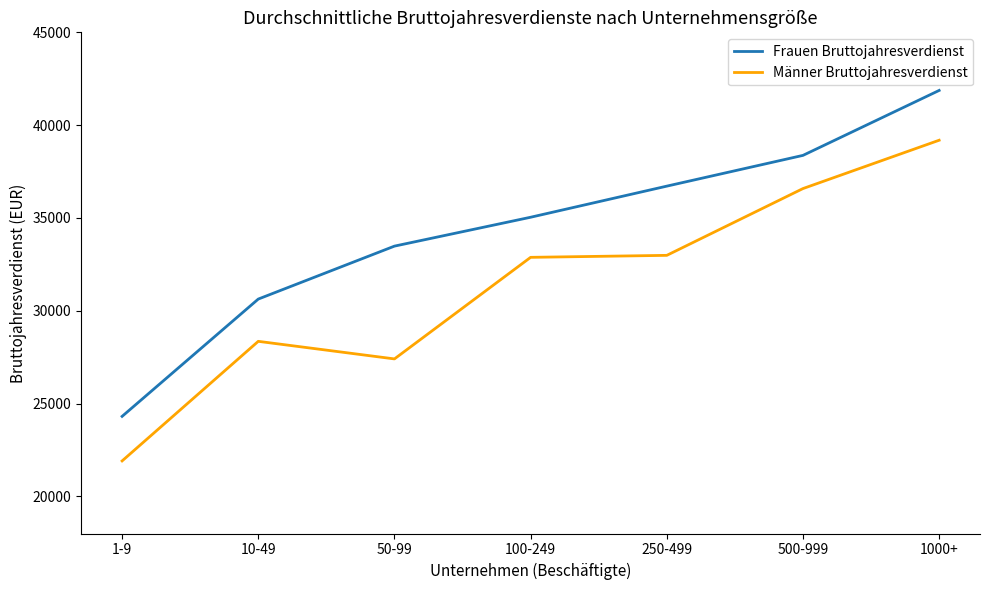

The value of Frauen Bruttojahresverdienst at 250-499 is 59994. True or false?

False